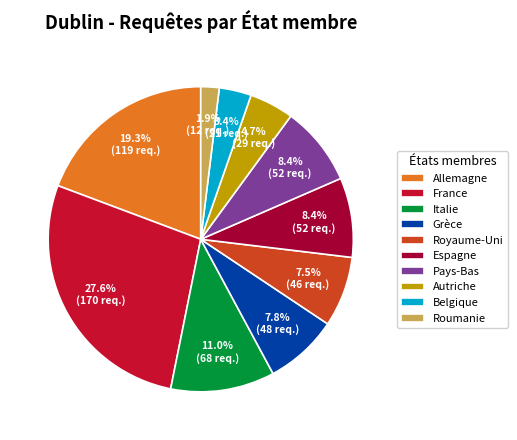

Is there a majority slice in this chart?

No